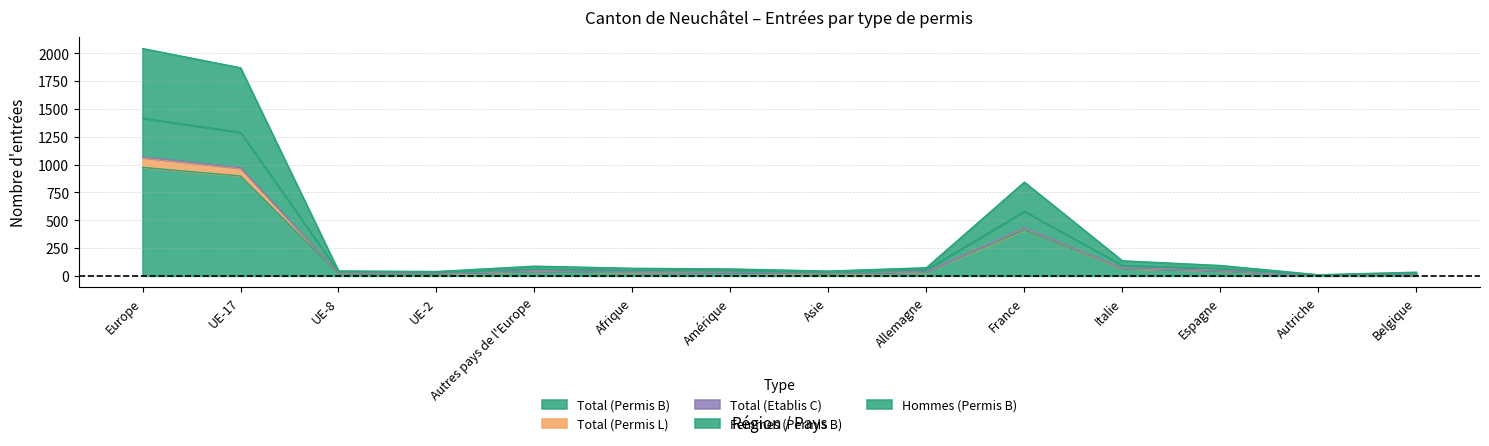

Which label corresponds to the smallest value in the chart?

Autriche